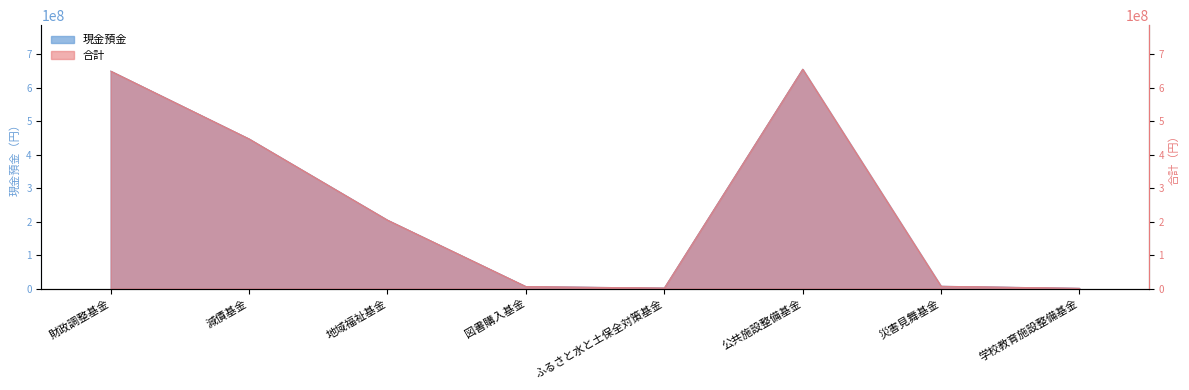

Does the chart have visible grid lines?

No